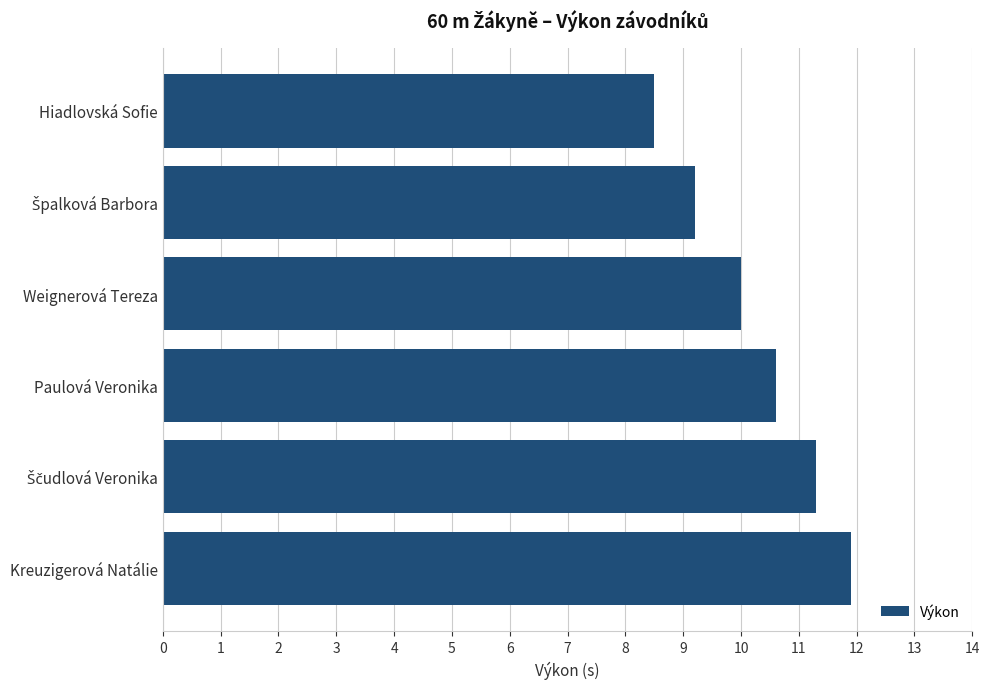

Which category has the highest value across all series?

Kreuzigerová Natálie